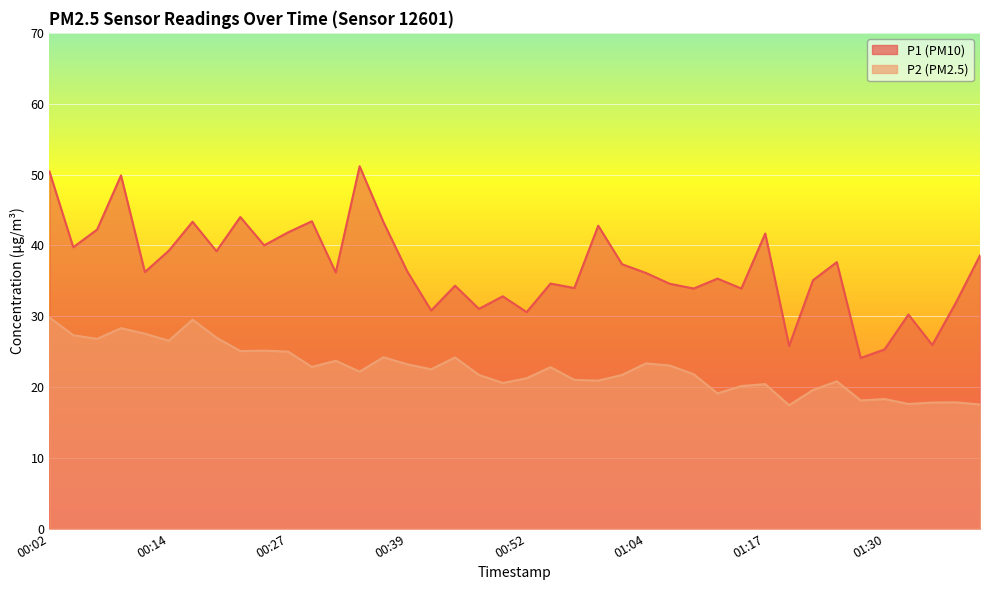

Between 00:39 and 01:38, which series saw the biggest shift?

P2